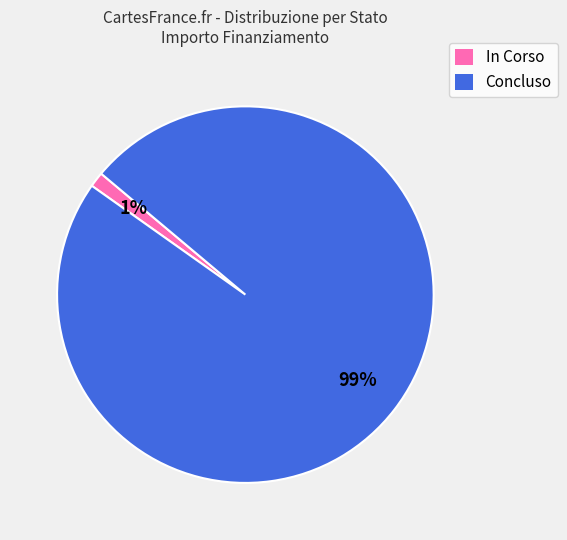

Rank the categories by value from highest to lowest.

Concluso, In Corso